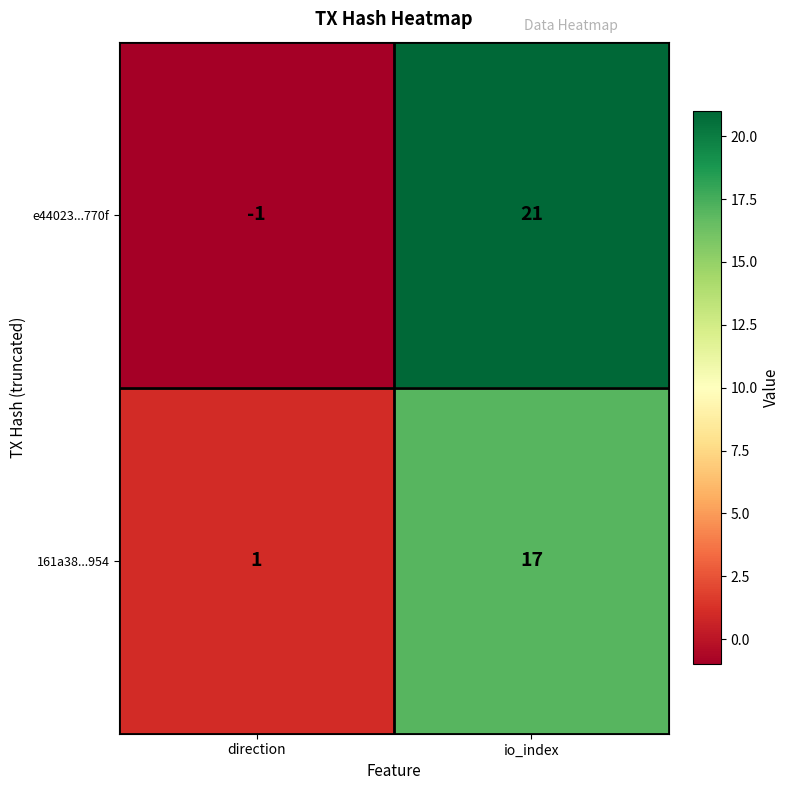

Which series has the largest total across all categories?

e44023...770f